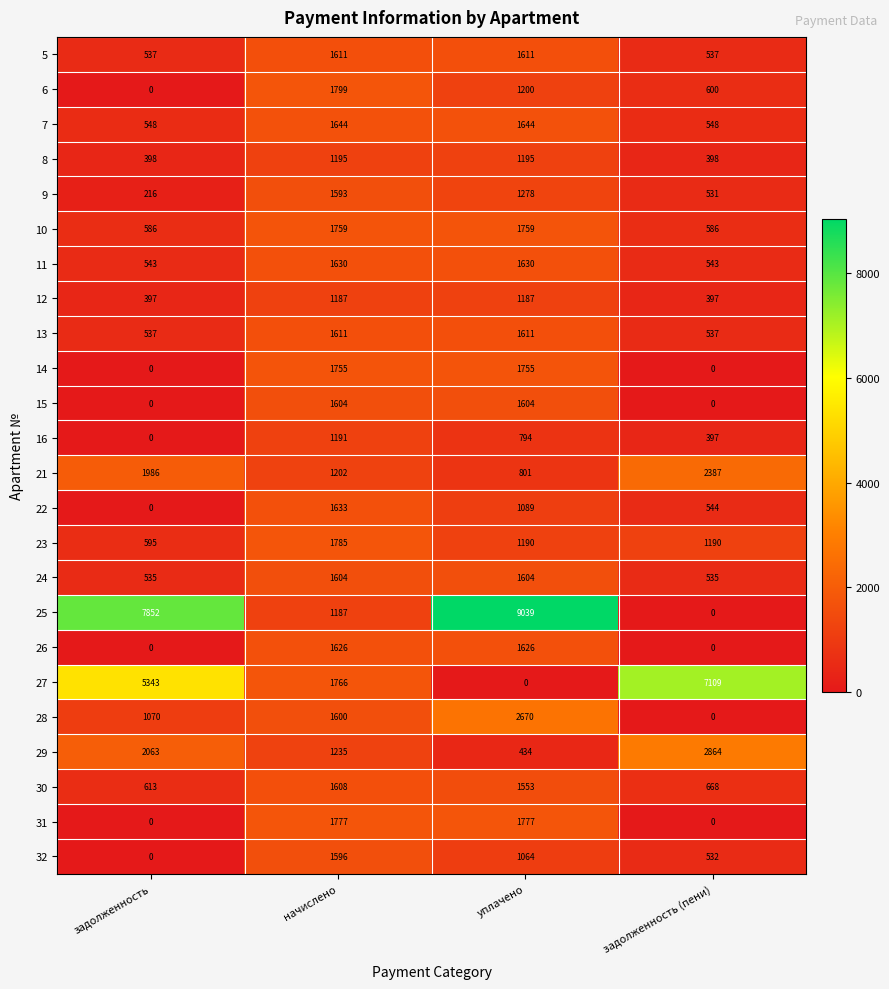

Where does the 6 series first go above 1200?

начислено